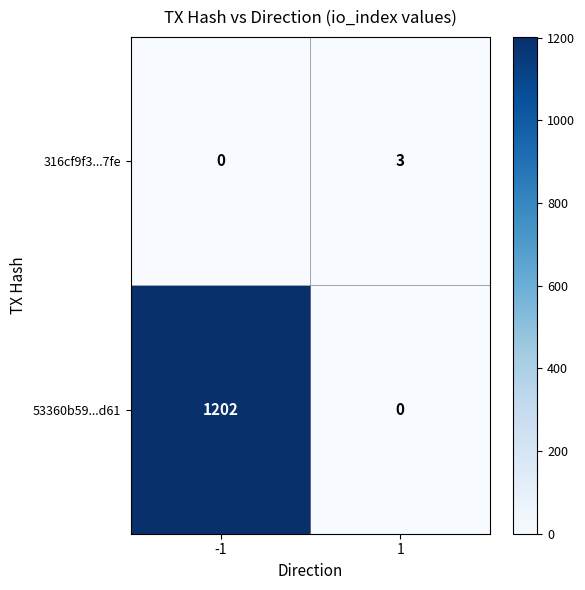

What is the difference between the 316cf9f3...7fe values at 1 and -1?

3